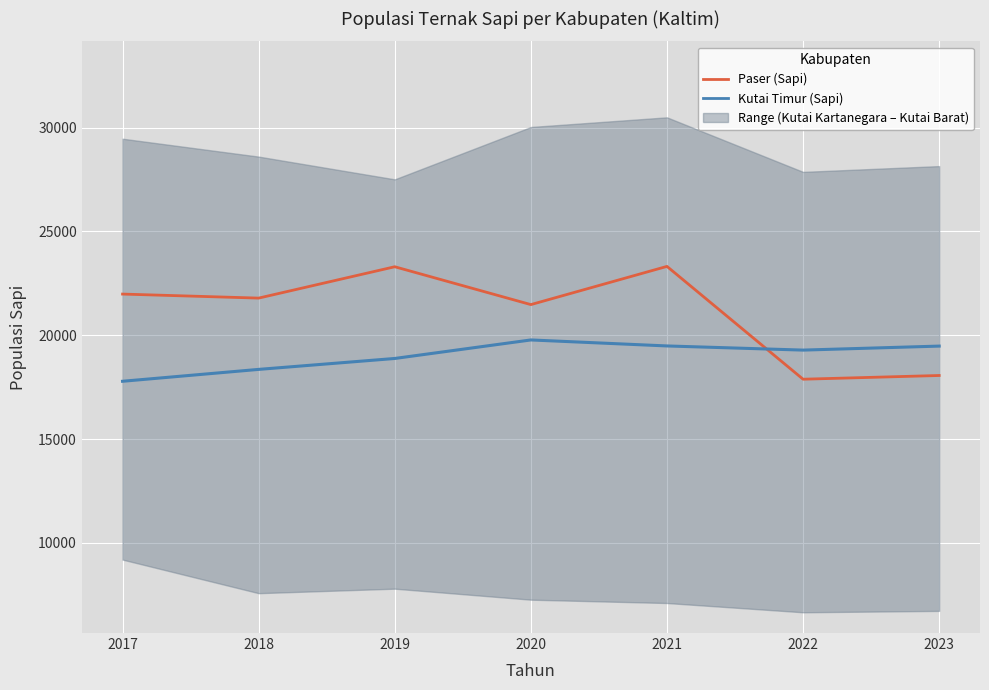

Where do Paser (Sapi) and Kutai Timur (Sapi) first cross each other?

2021 and 2022